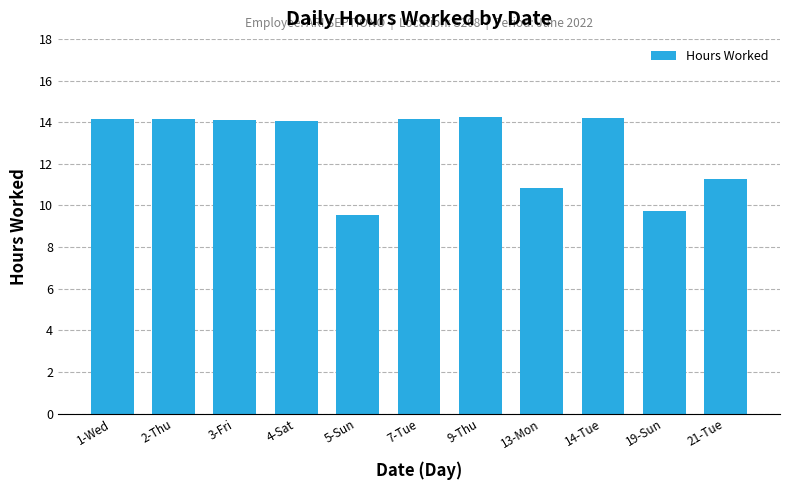

How many series are shown in this chart?

1